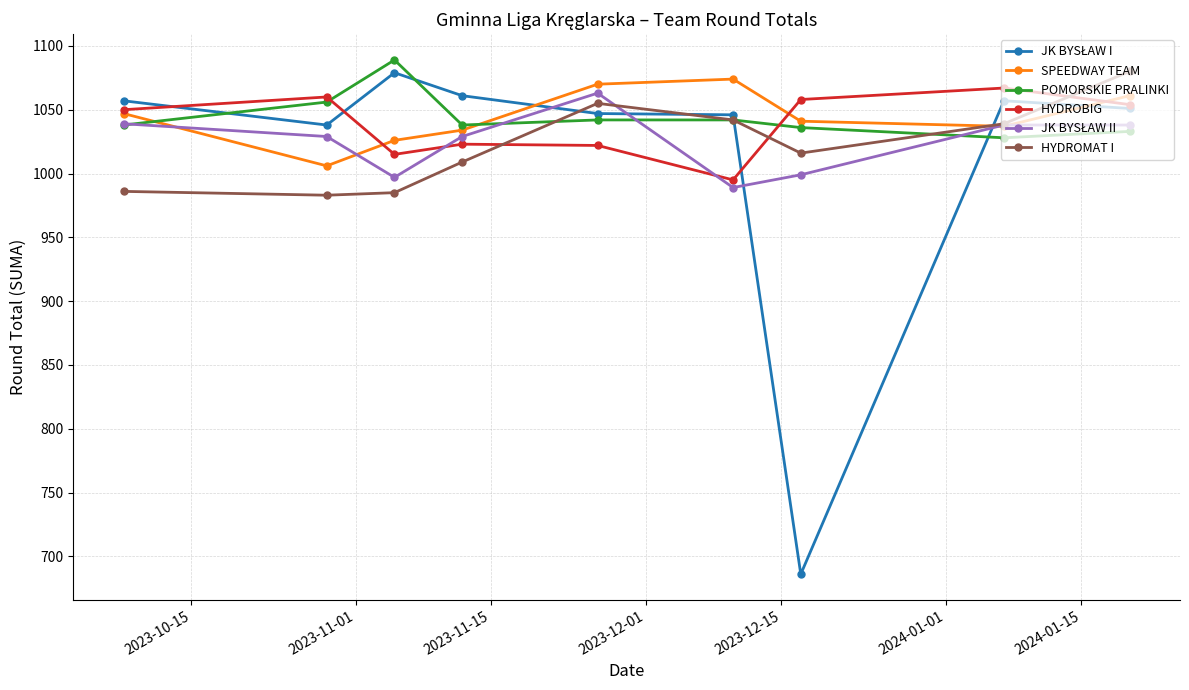

What is the maximum value shown in the chart?

1089